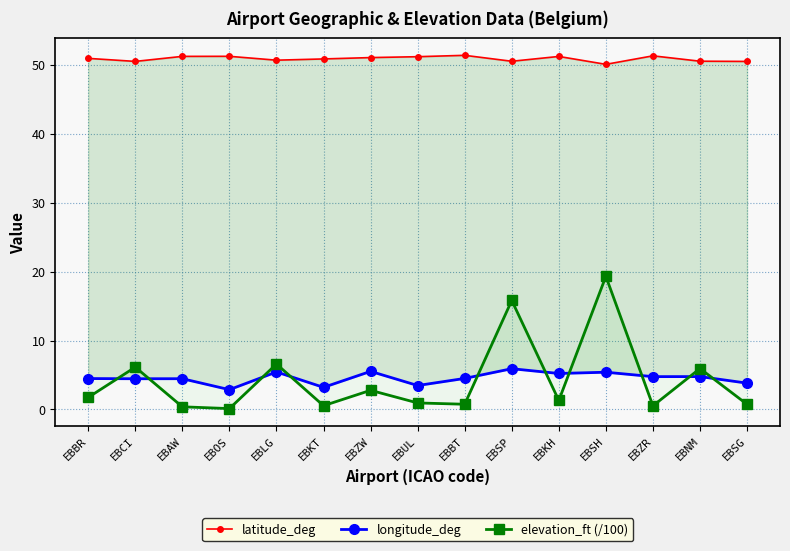

Where does the longitude_deg series first go above 4?

EBBR